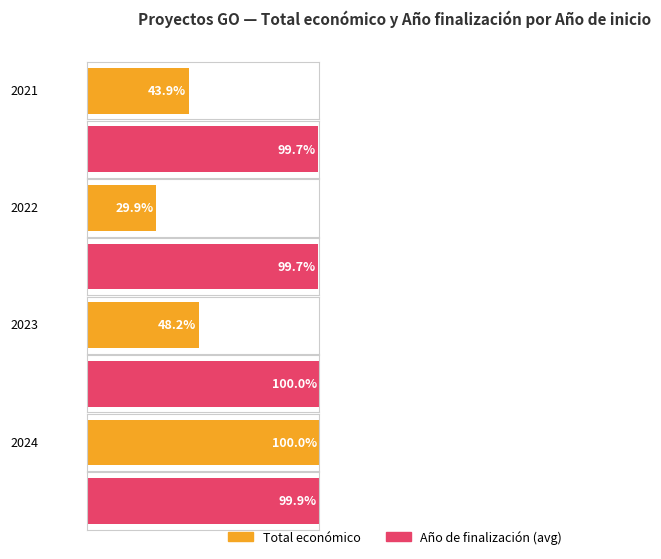

Where does the Año de finalización series first go above 2026?

2023